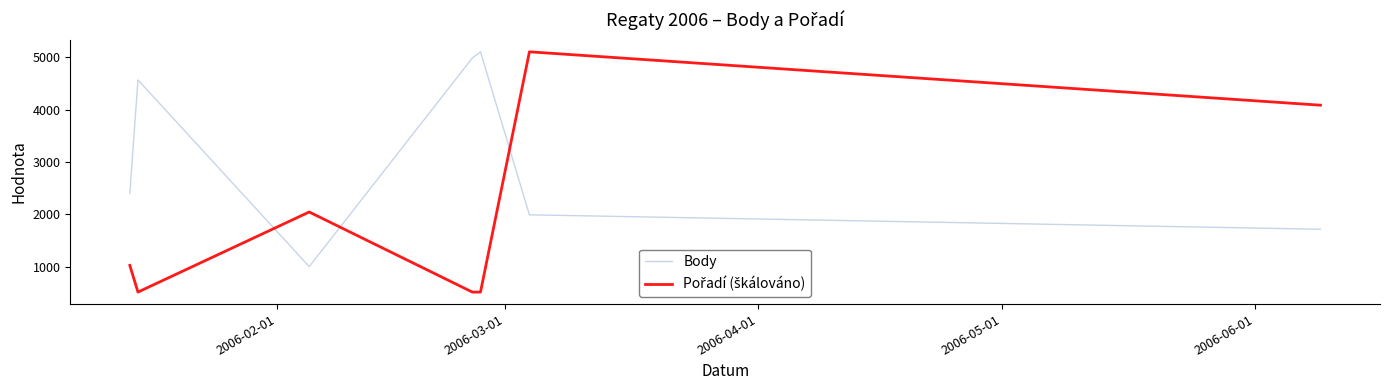

What is the maximum value shown in the chart?

5108.0